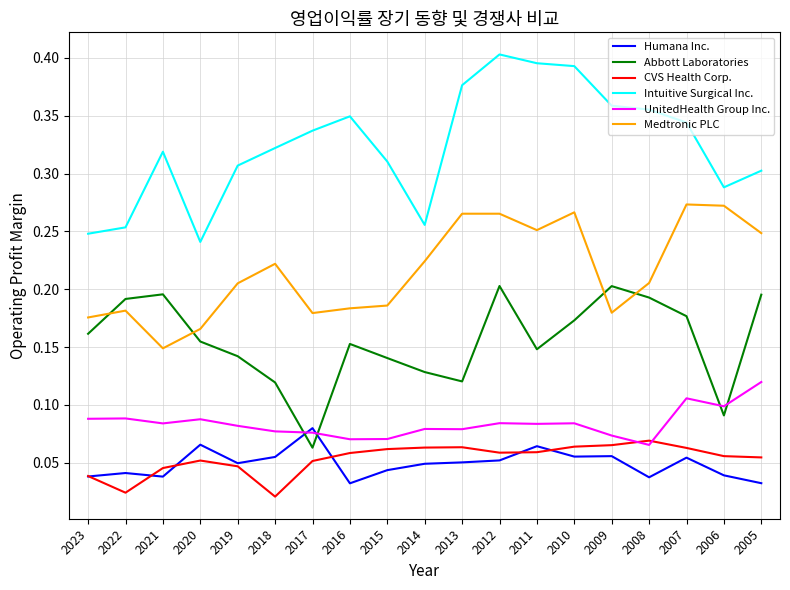

In Abbott Laboratories, how many points are lower than both neighbors (excluding endpoints)?

4